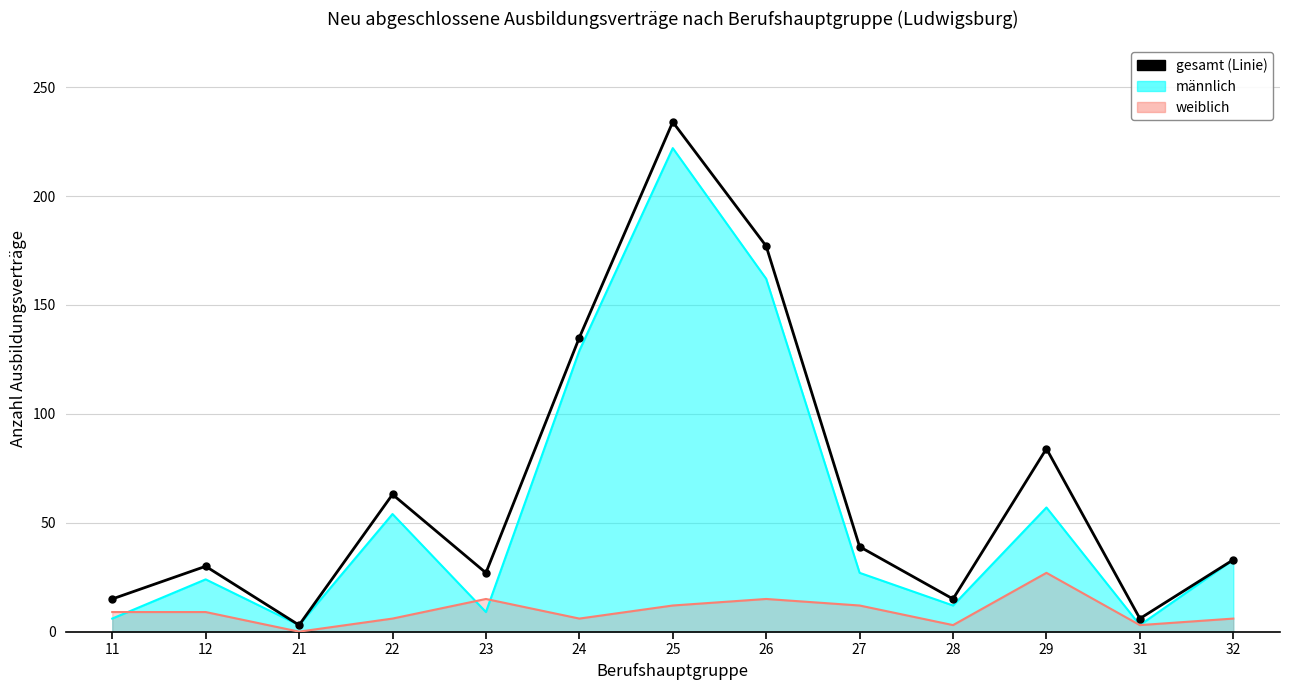

Which has a higher value, 28 or 12?

12